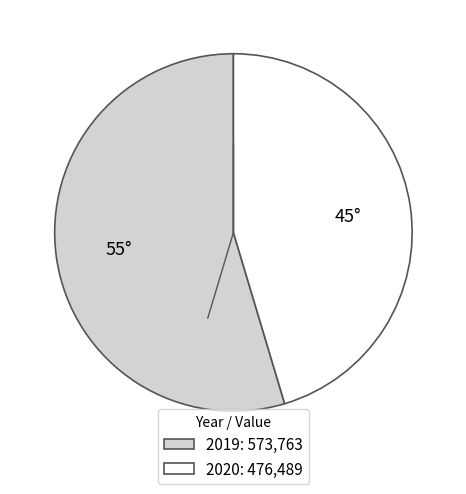

Is there a majority slice in this chart?

Yes